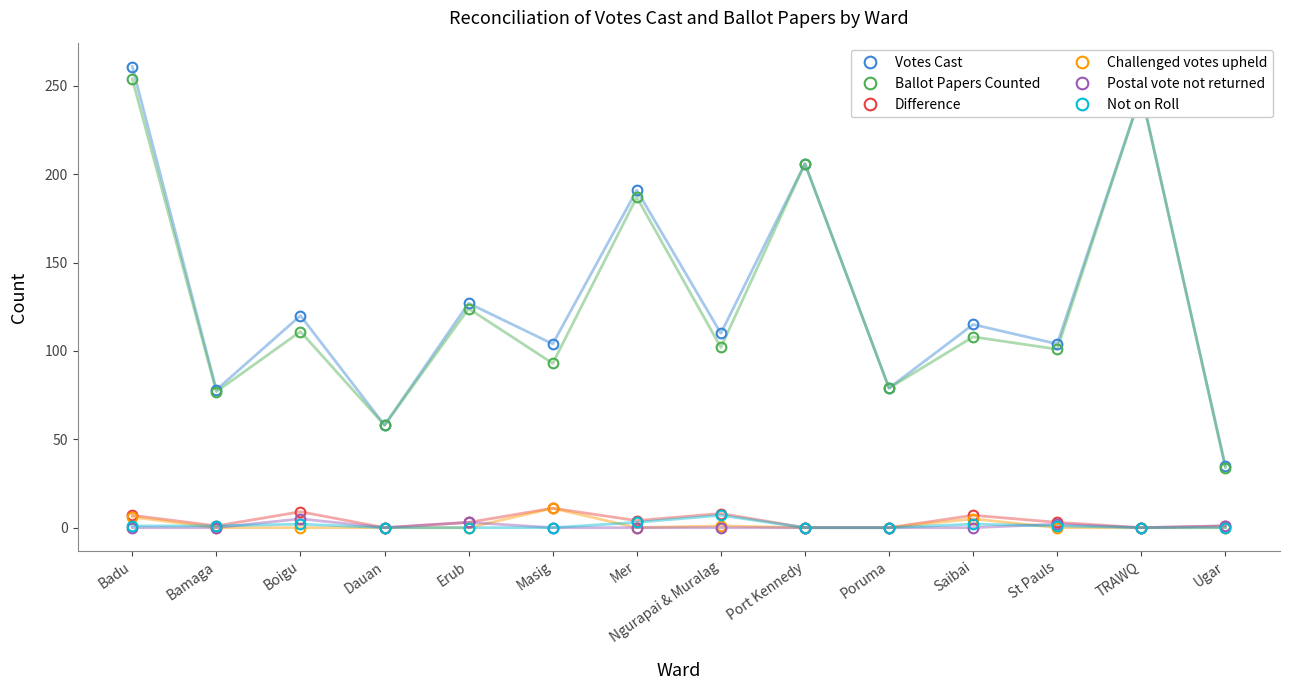

True or false: Challenged votes upheld and Votes Cast cross at least once.

False